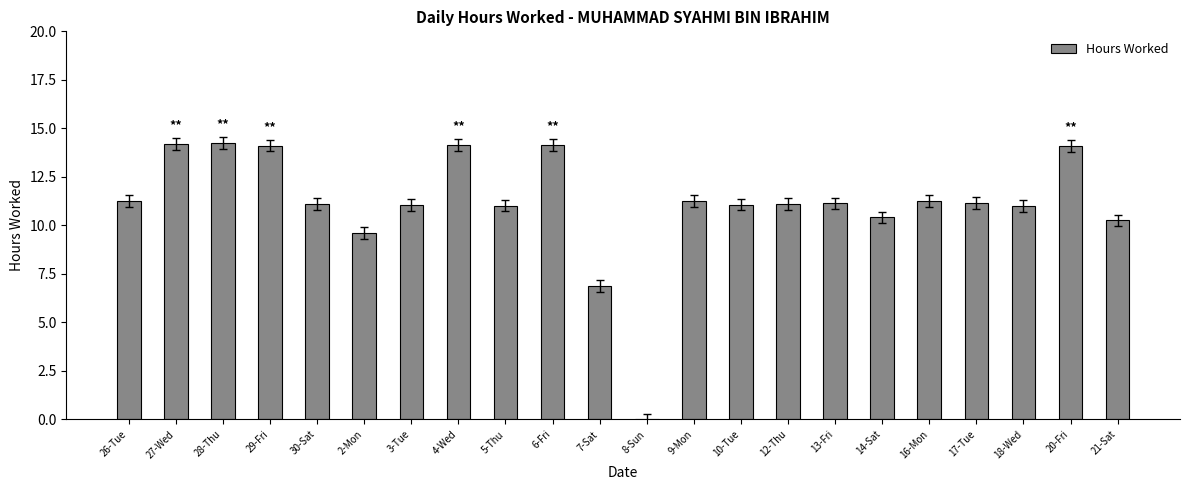

Does the chart contain stacked bars?

No